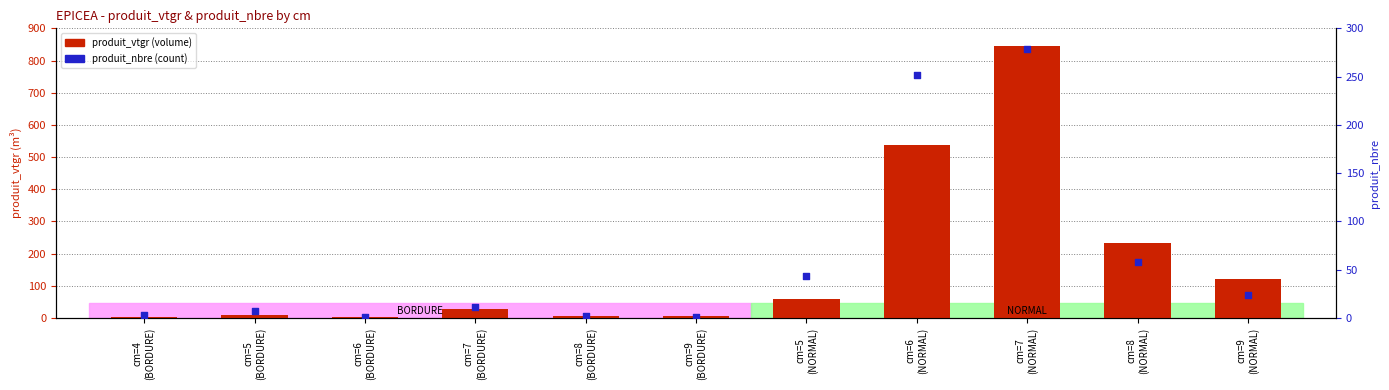

What are all the series names shown in the legend?

produit_vtgr (volume), produit_nbre (count)